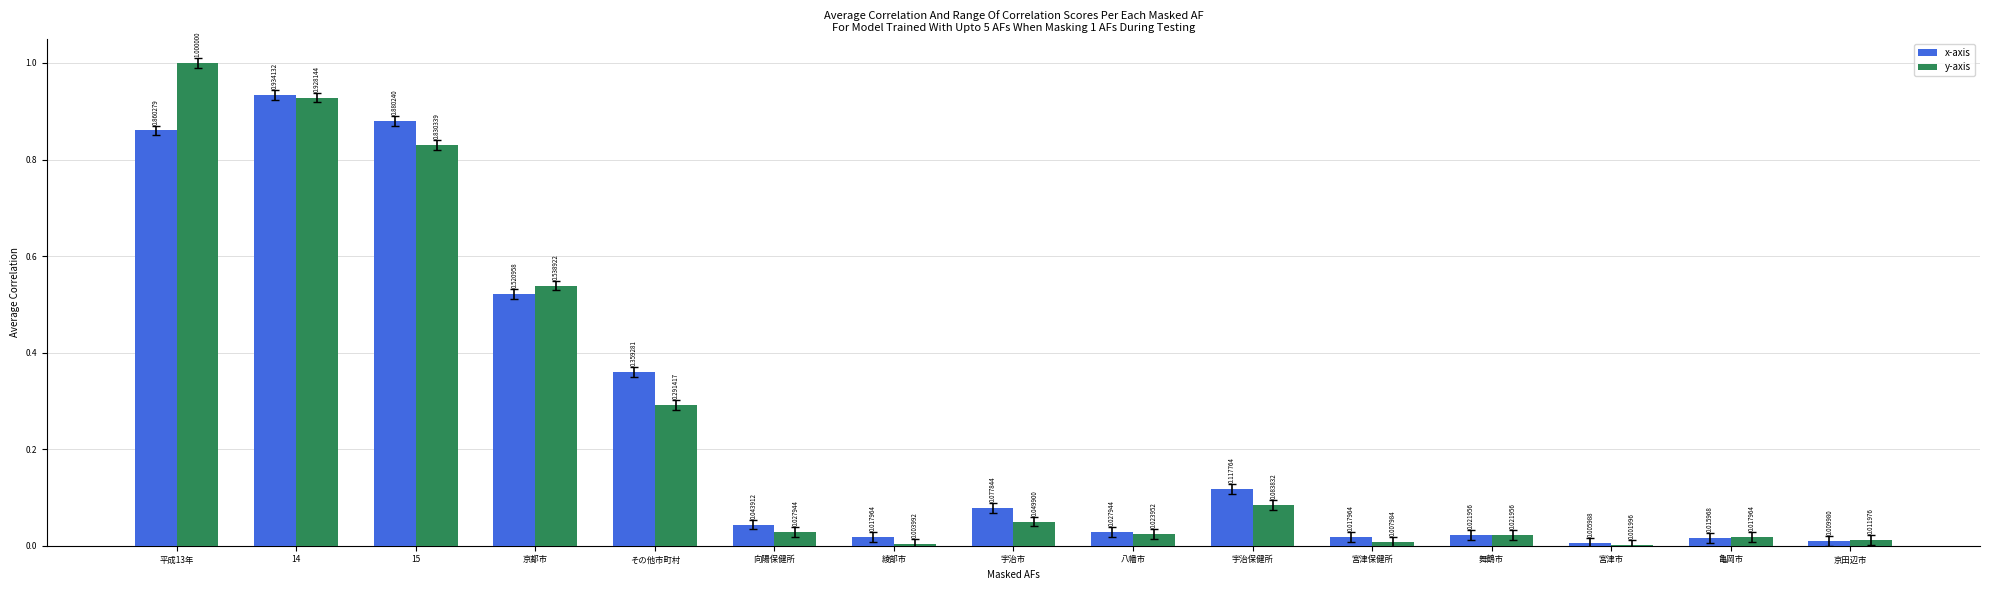

Where is x-axis nearest to the value 0?

宮津市